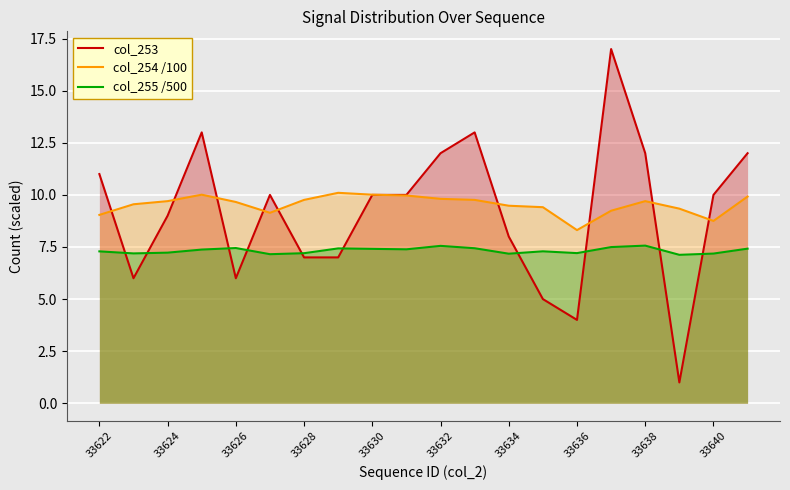

What is the value of the col_254 /100 point at the 18th from the left?

9.3